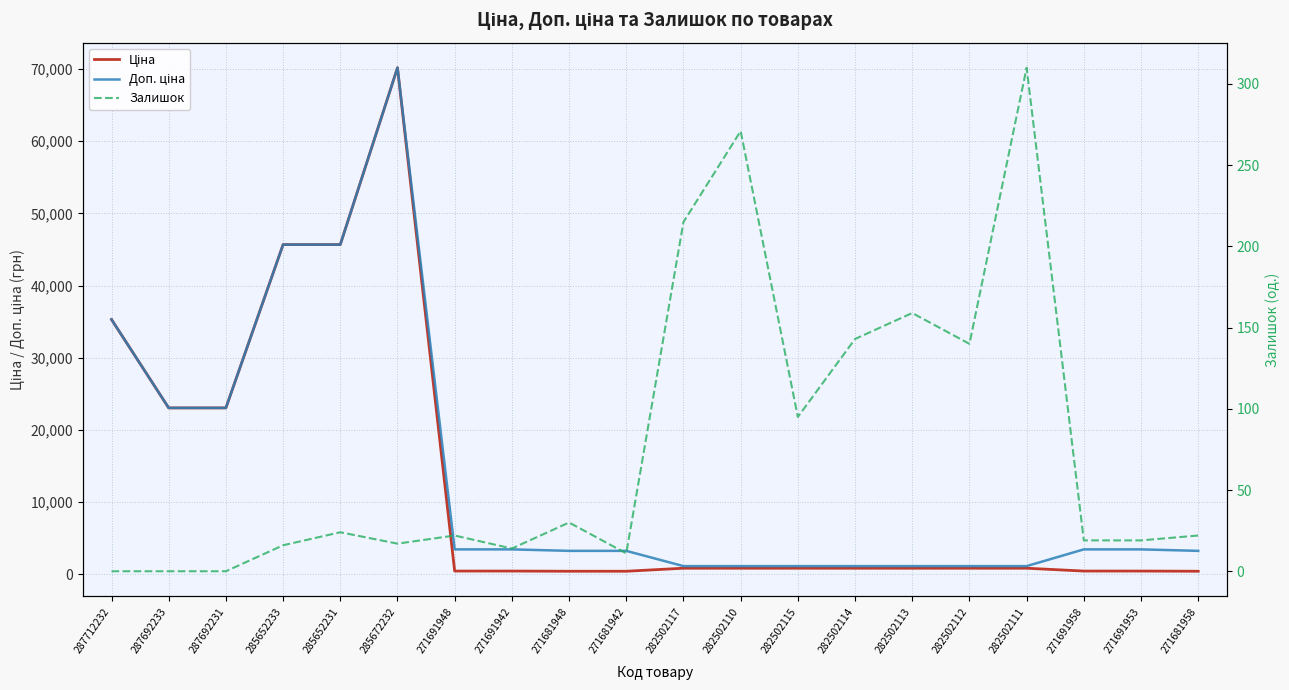

At which category is the sum across all series the highest?

285672232